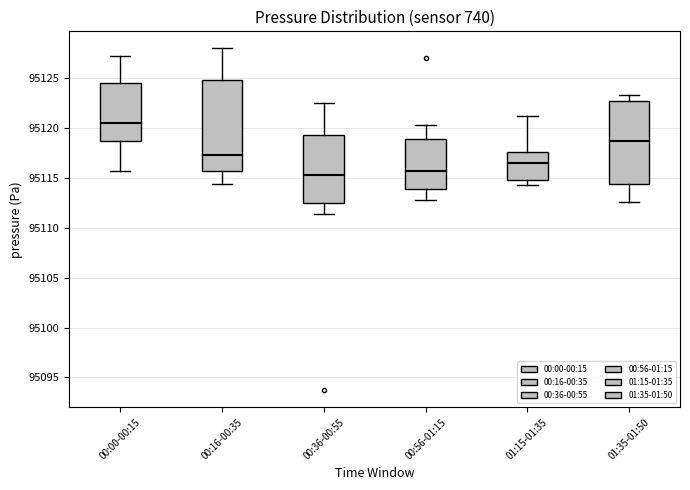

Which box has the highest median line?

00:00-00:15